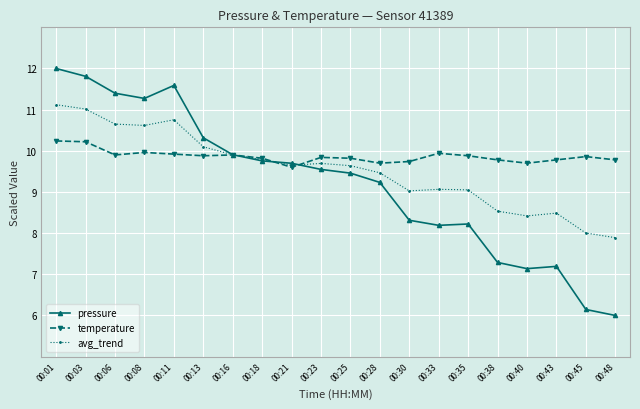

What is the difference between the maximum and minimum values in the pressure series?

6.0